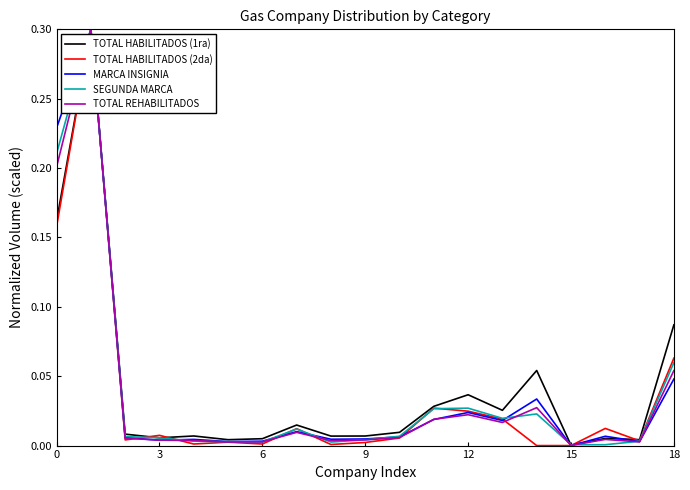

What is the maximum value shown in the chart?

0.3